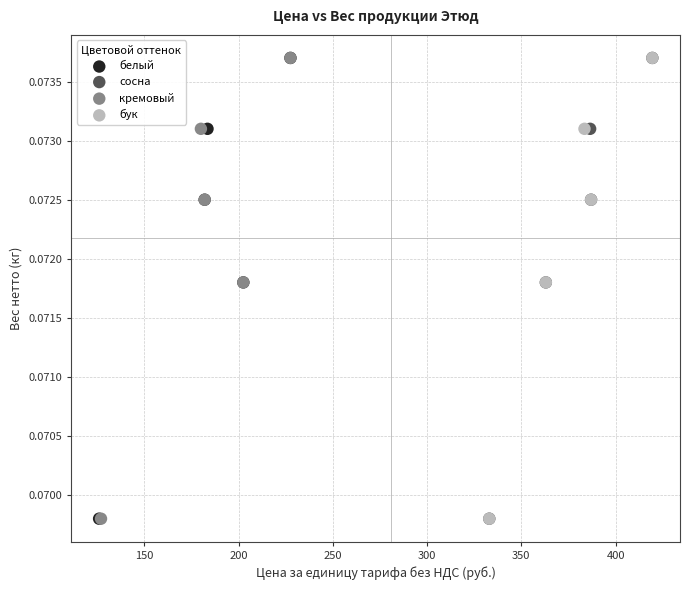

What are all the series names shown in the legend?

белый, сосна, кремовый, бук